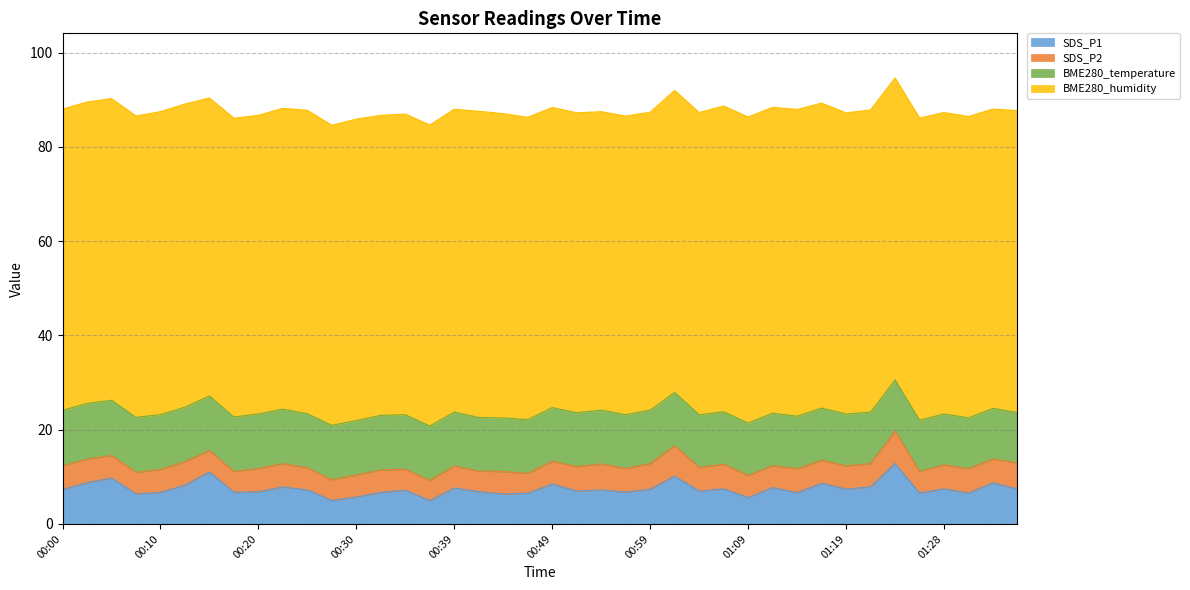

List the labels in order of BME280_temperature value, largest first.

00:00, 00:03, 00:05, 00:08, 00:10, 00:32, 00:17, 00:20, 00:12, 00:15, 00:22, 00:34, 00:27, 00:30, 00:37, 00:25, 00:39, 00:52, 00:54, 00:57, 00:49, 00:47, 00:42, 00:44, 00:59, 01:02, 01:04, 01:14, 01:07, 01:09, 01:11, 01:16, 01:19, 01:21, 01:24, 01:26, 01:28, 01:31, 01:33, 01:36